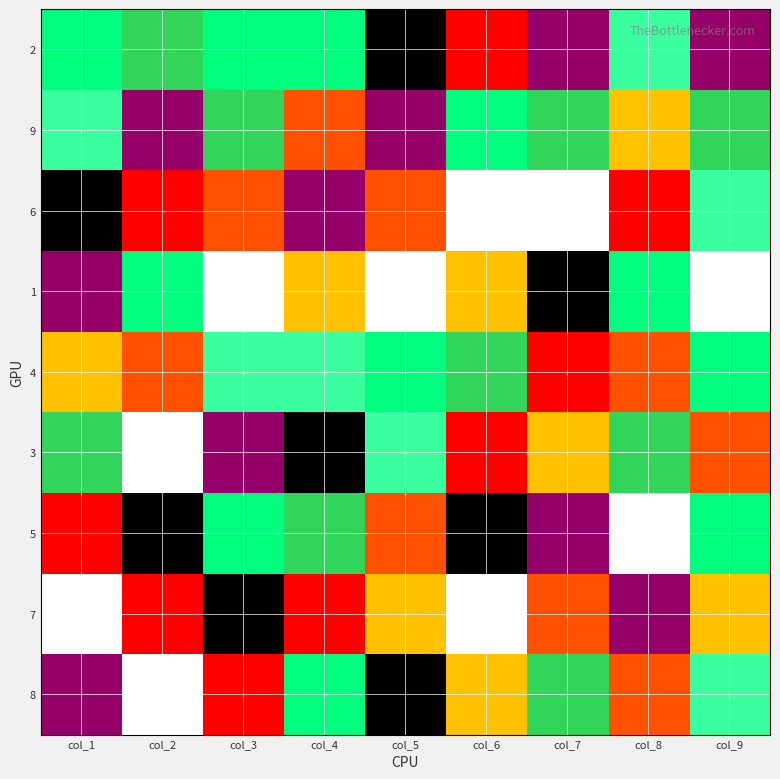

Which label corresponds to the largest value in the chart?

col_2